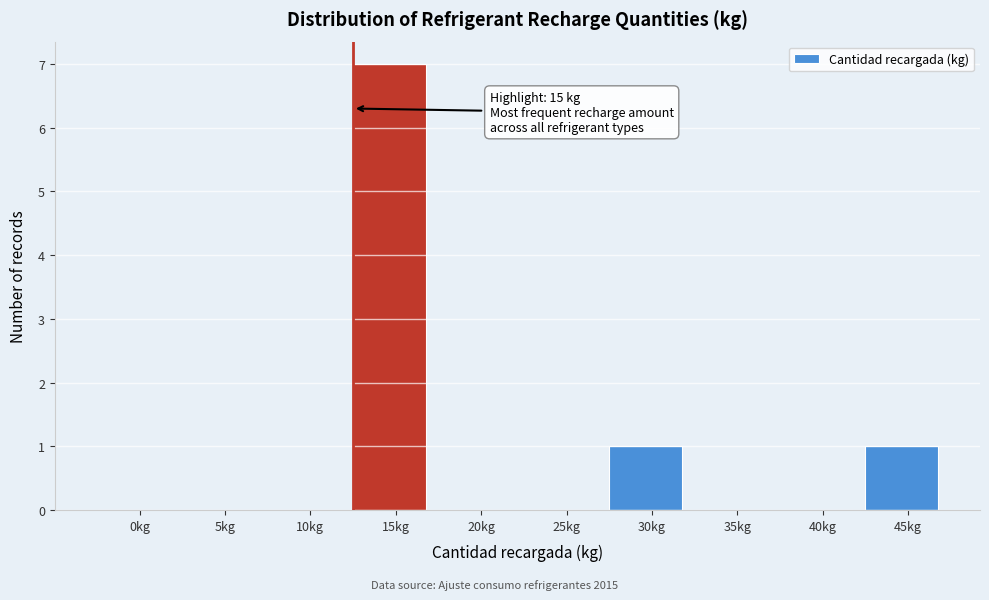

Reading left to right, extract all data points from this chart.

0kg=0	5kg=0	10kg=0	15kg=7	20kg=0	25kg=0	30kg=1	35kg=0	40kg=0	45kg=1